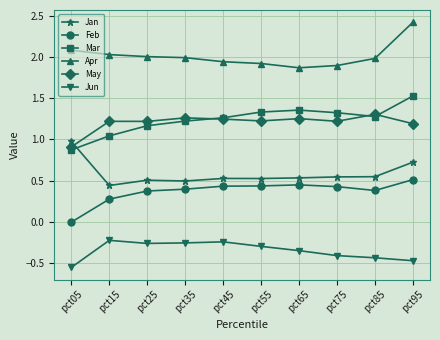

True or false: May and Feb cross at least once.

False